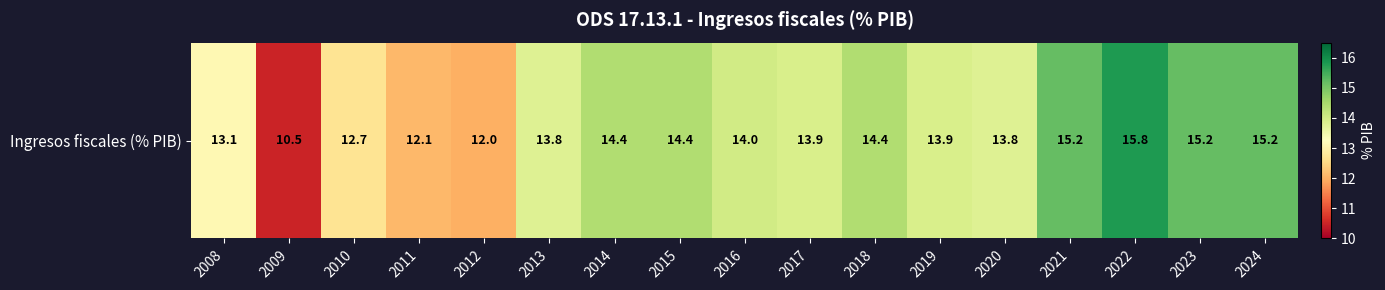

Where does the data first go above 13?

2008